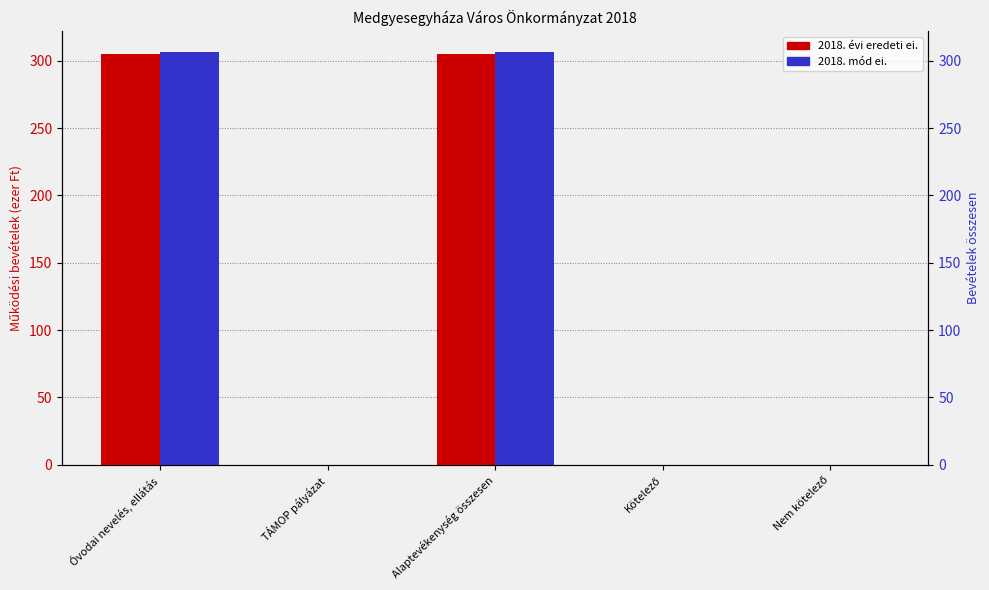

What is the label of the 3rd bar from the right?

Alaptevékenység összesen